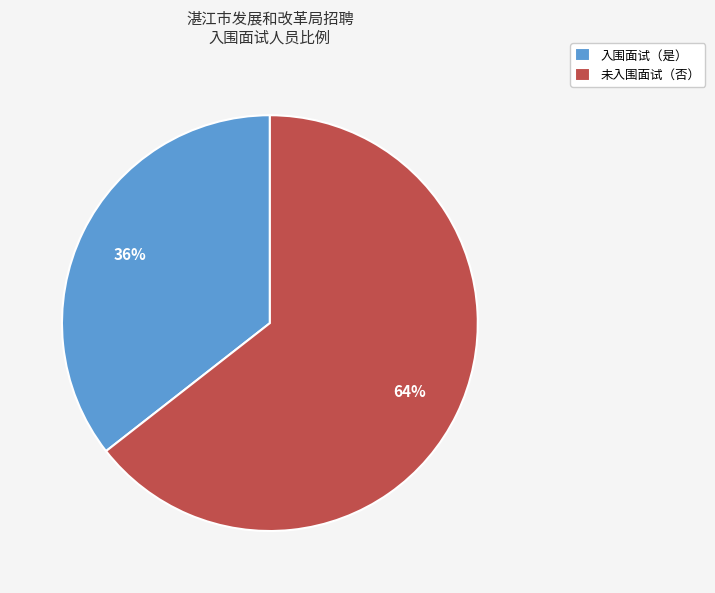

Which has a higher value, 入围面试（是） or 未入围面试（否）?

未入围面试（否）